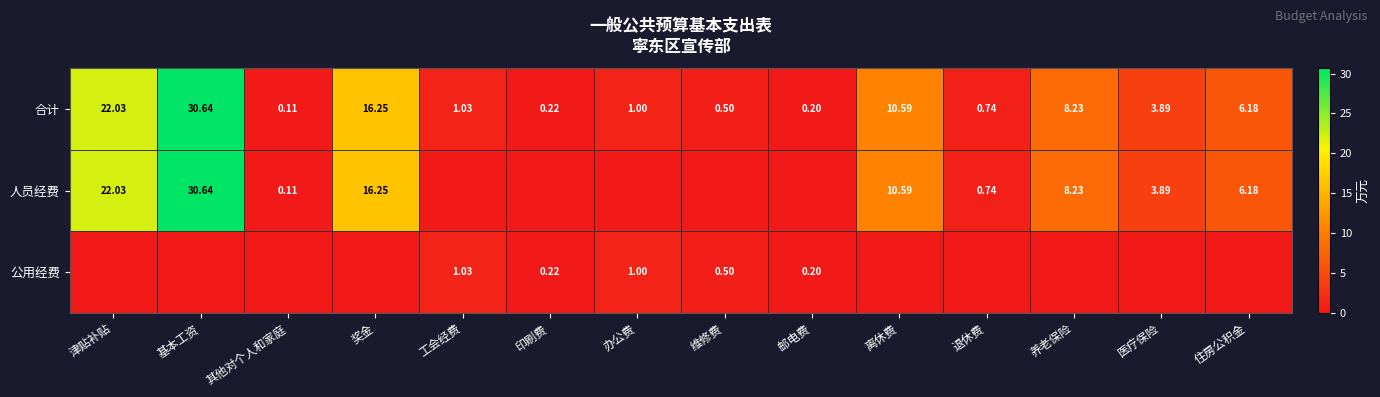

At which label does 合计 reach its peak?

基本工资